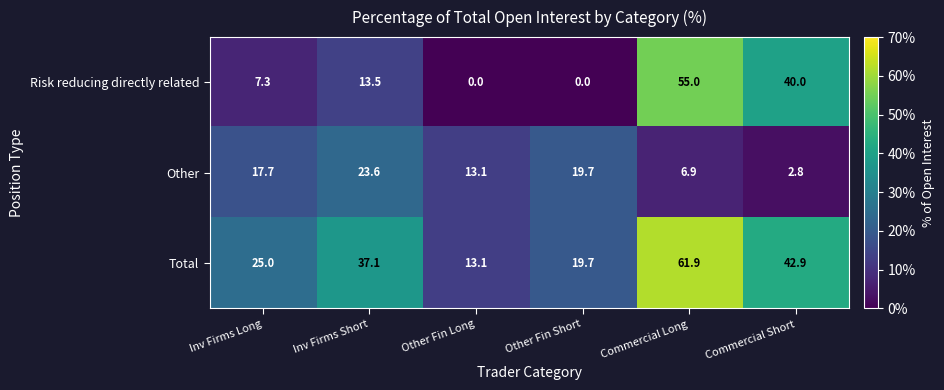

At Commercial Short, list the series in order from largest to smallest.

Total, Risk reducing directly related, Other